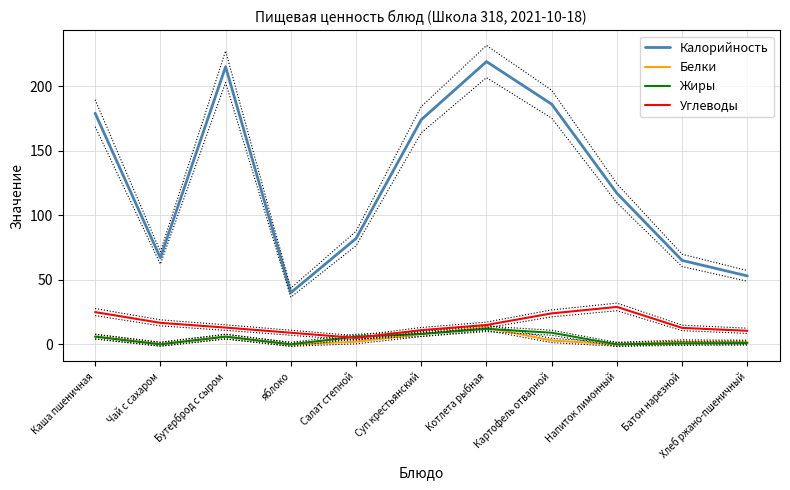

At which category does the chart reach its peak across all series?

Котлета рыбная